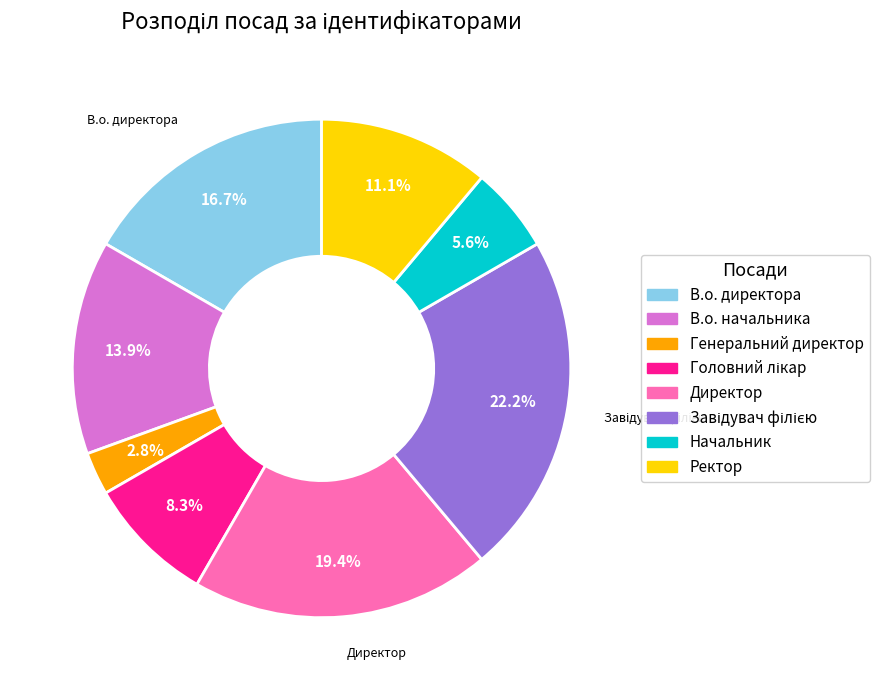

Does any single category account for the majority?

No